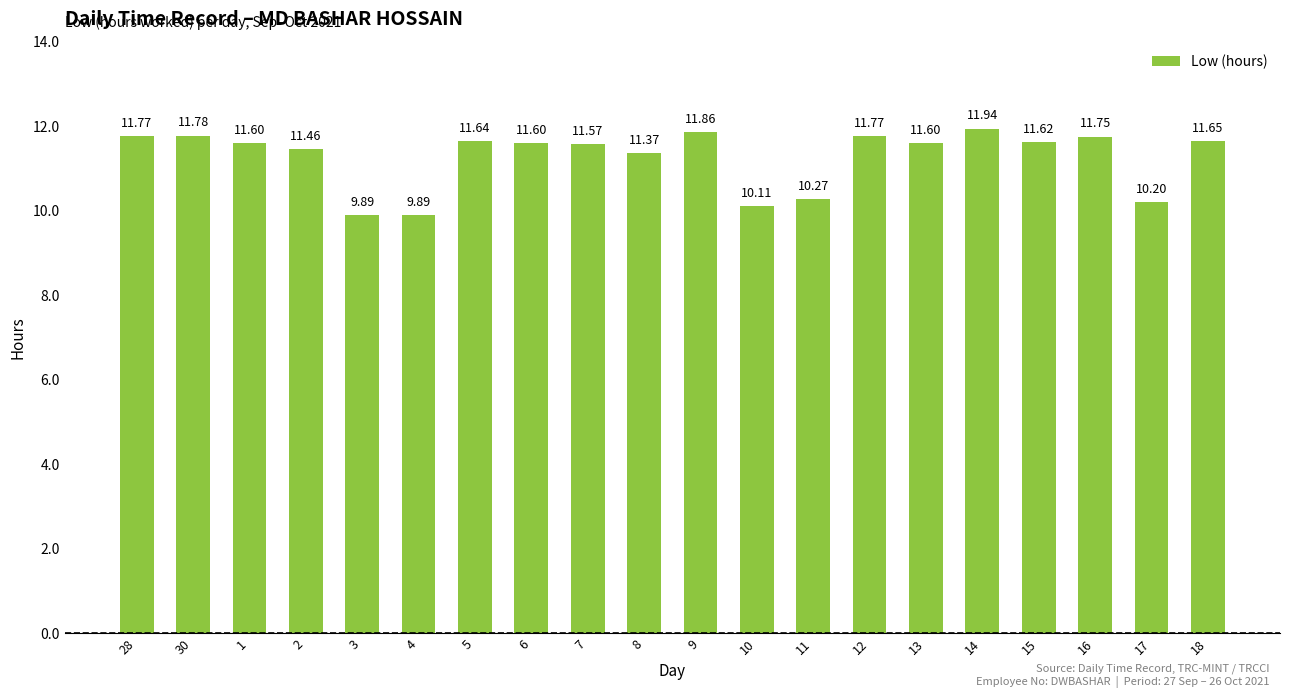

Reading left to right, what are all the values shown in this chart?

11.8	11.8	11.6	11.5	9.9	9.9	11.6	11.6	11.6	11.4	11.9	10.1	10.3	11.8	11.6	11.9	11.6	11.8	10.2	11.7